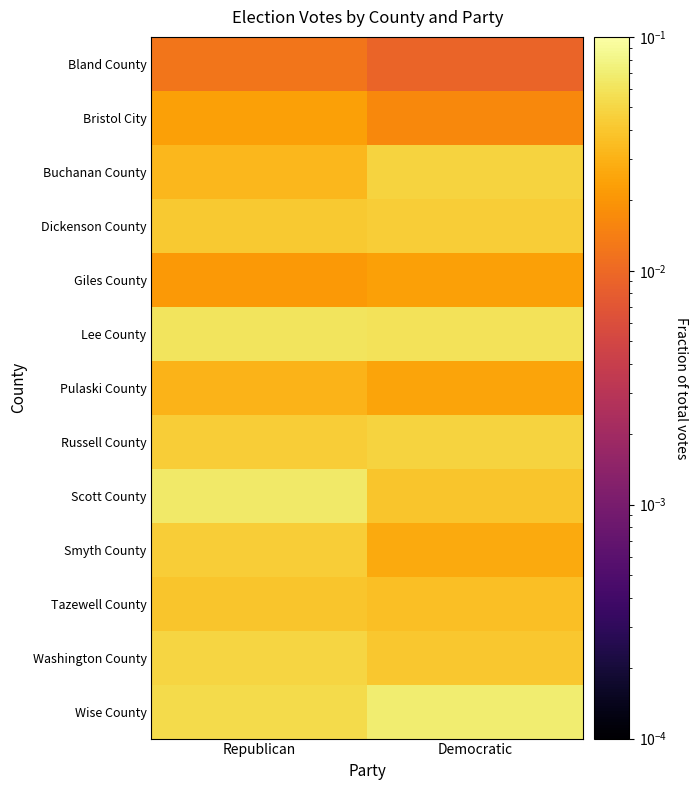

Count the number of data series in this chart.

13